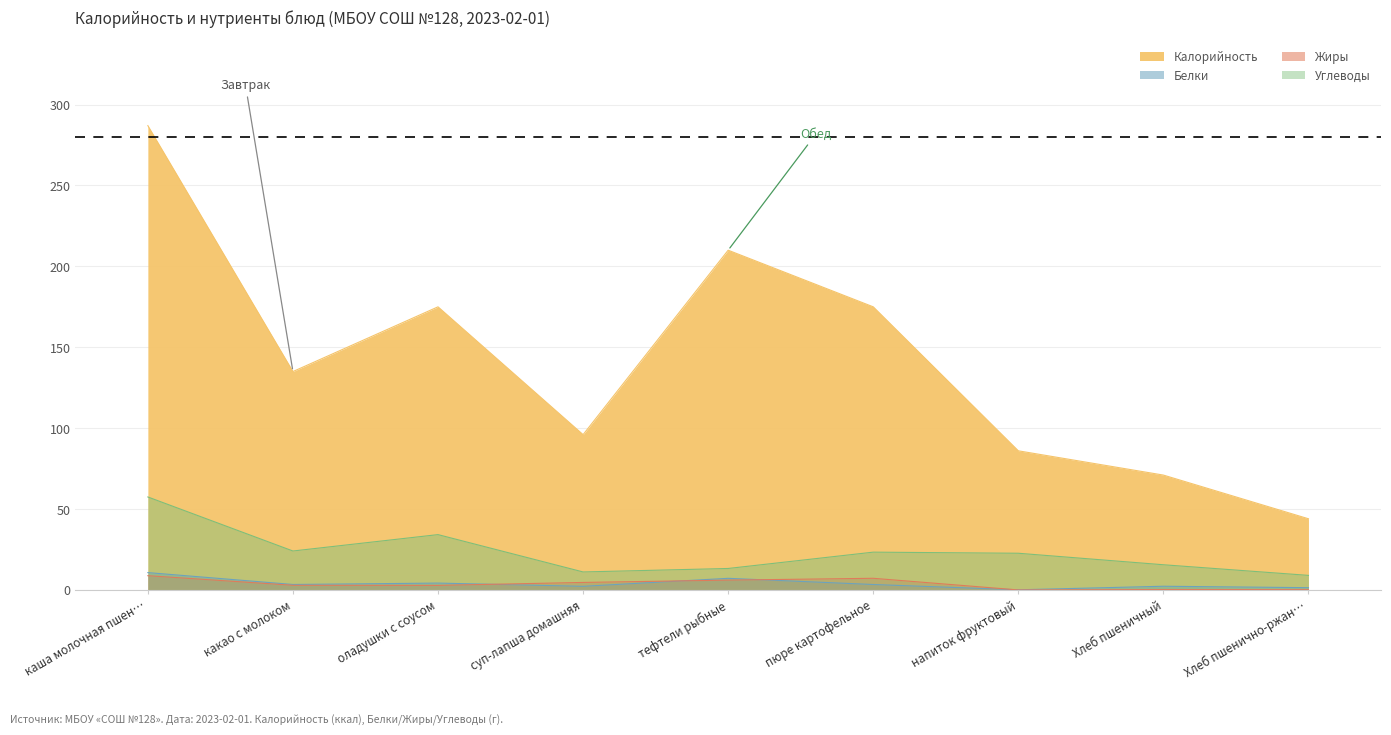

Where does the Жиры series first go above 2?

каша молочная пшен…